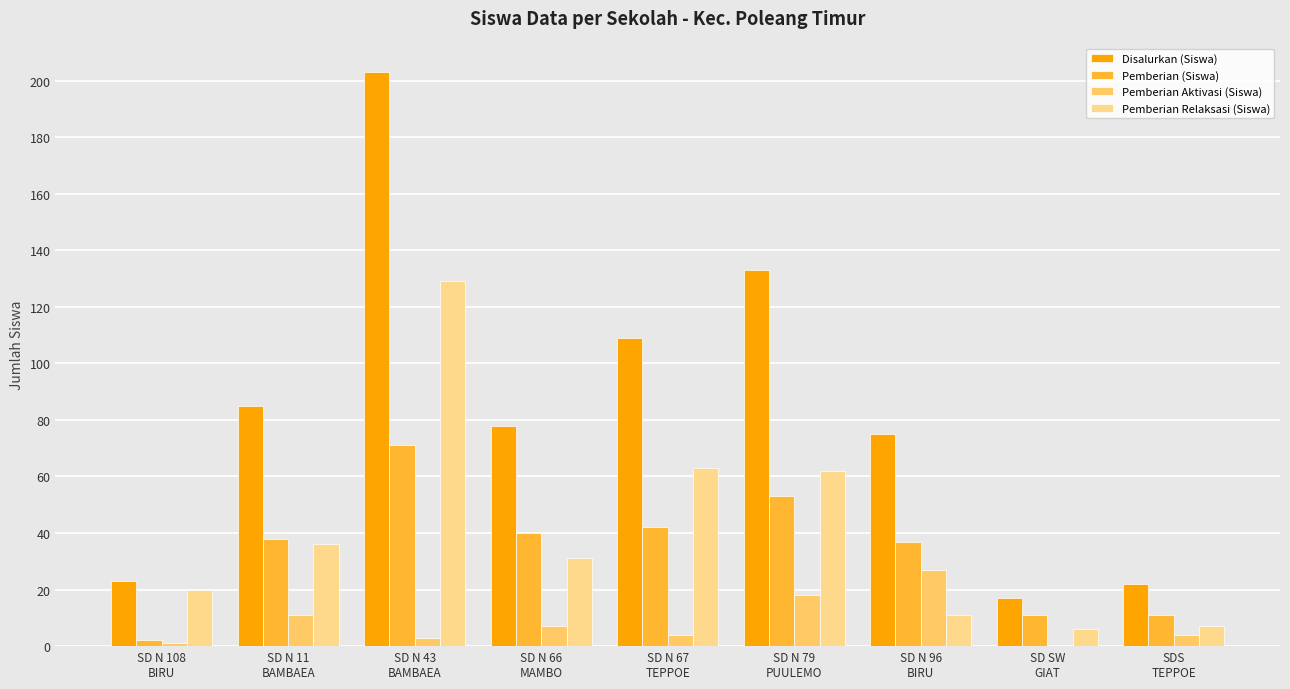

Which series has the widest spread of values?

Disalurkan (Siswa)